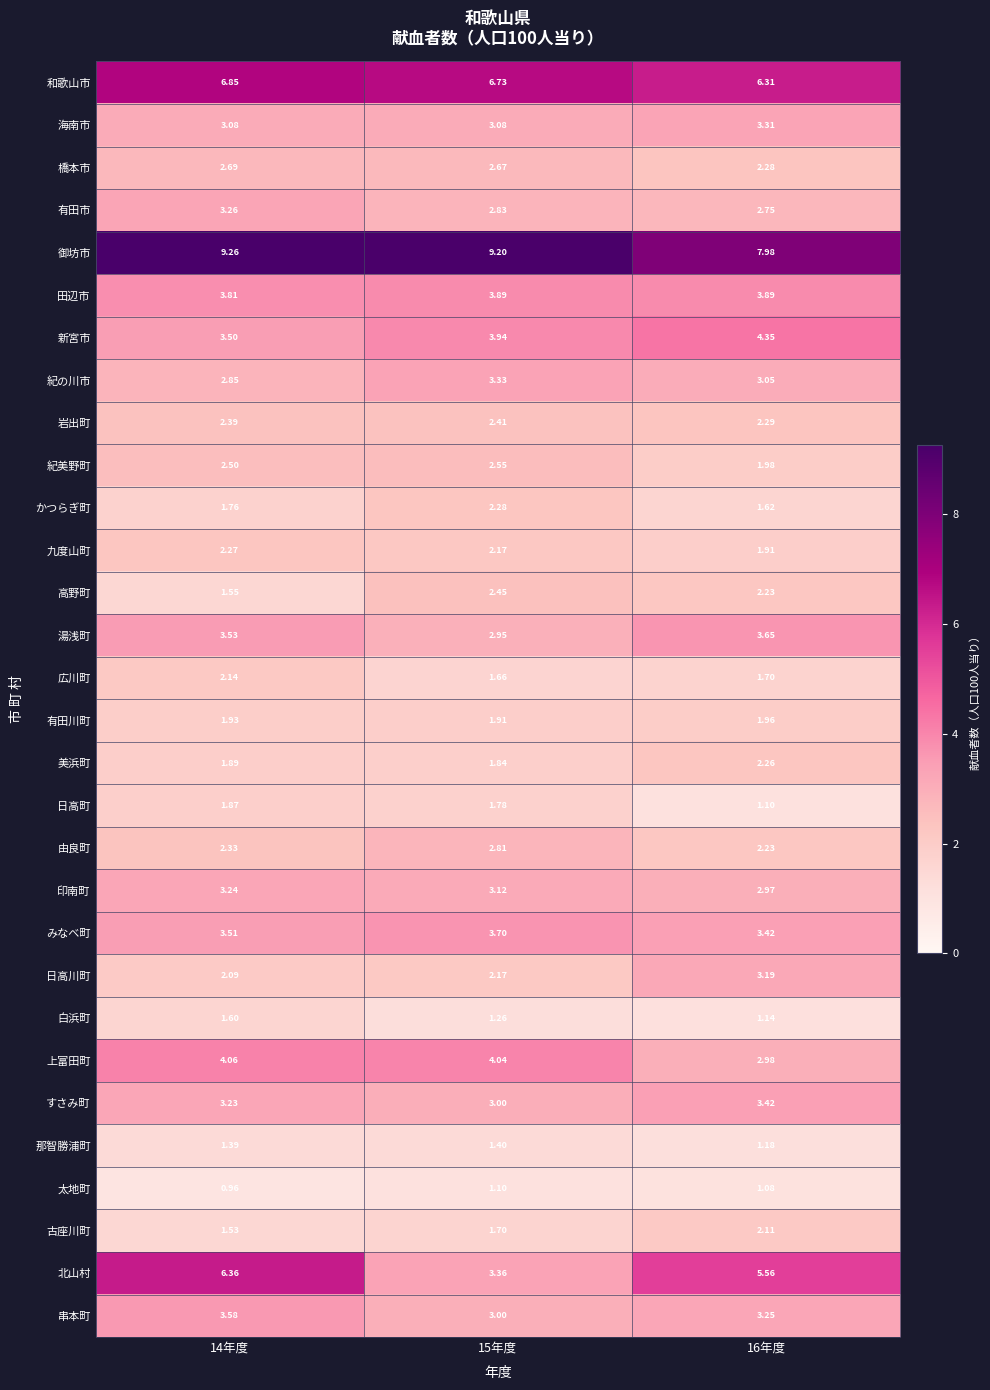

Which series has the widest spread of values?

北山村